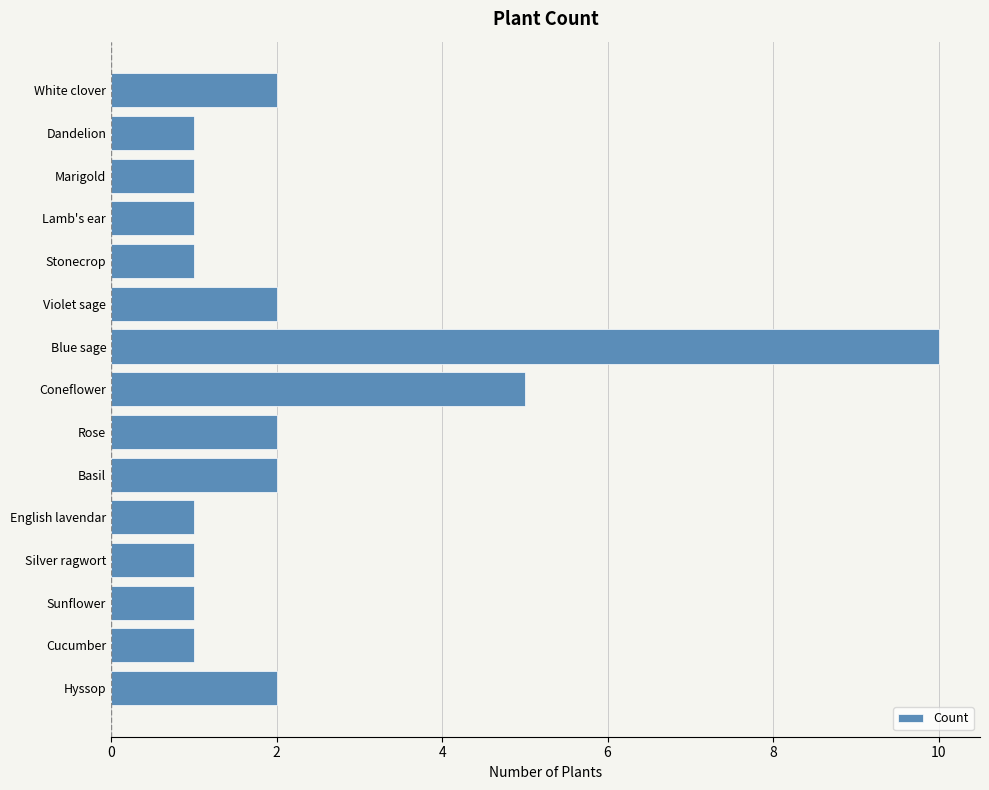

What is the smallest value displayed?

1